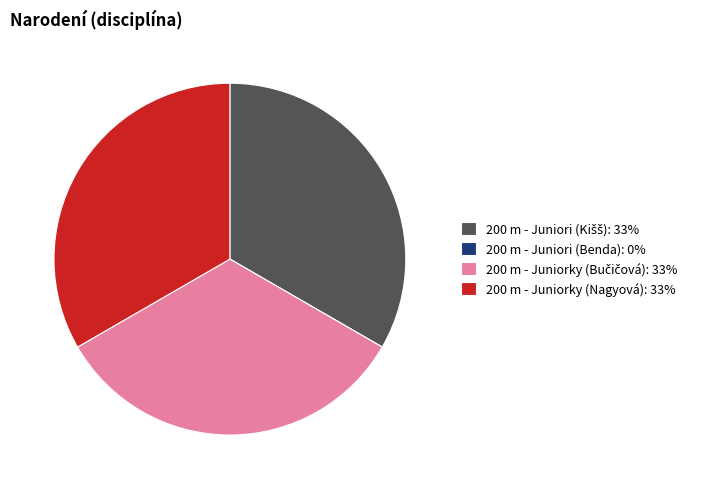

Is 200 m - Juniorky (Nagyová): 33% the majority of the pie?

No